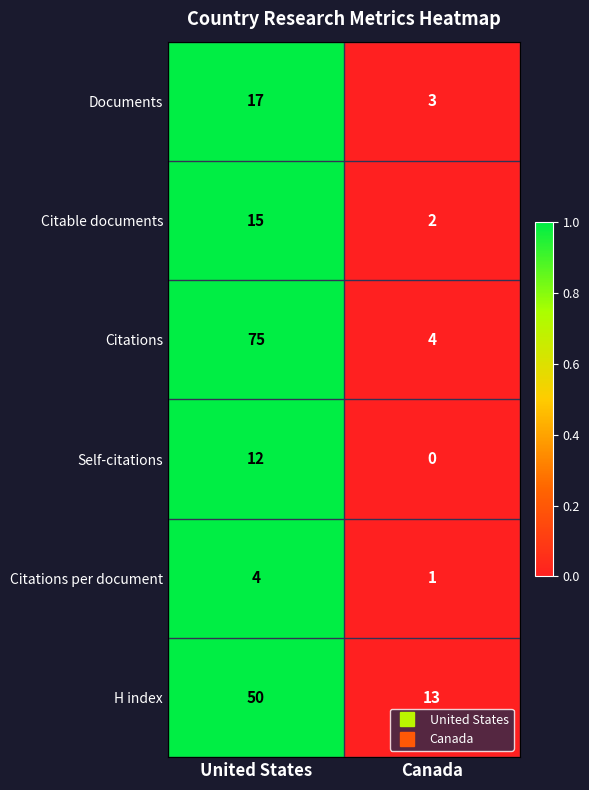

Which series has the largest range (max minus min)?

Citations